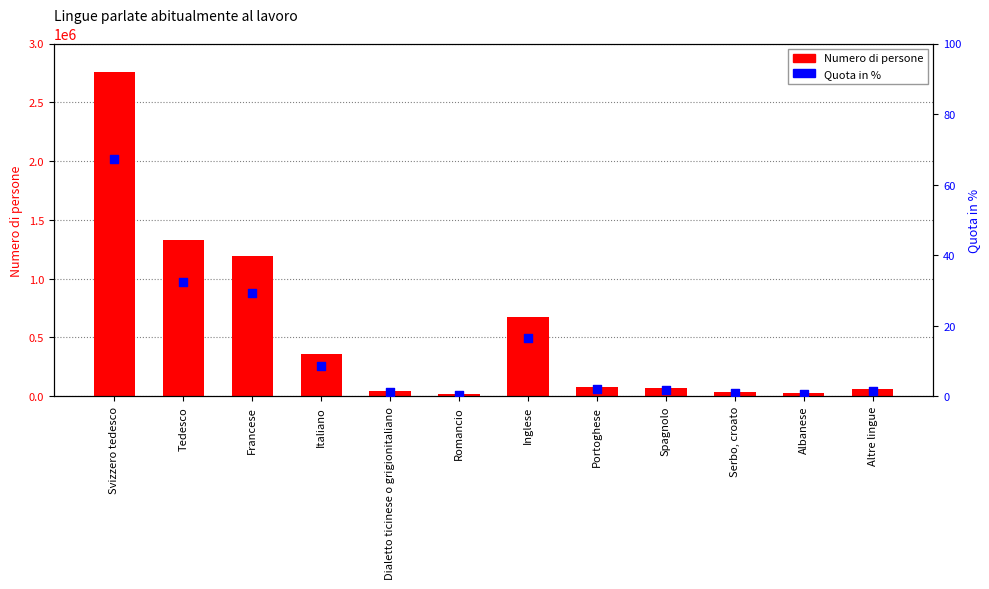

Which series has the widest spread of Y values?

Numero di persone